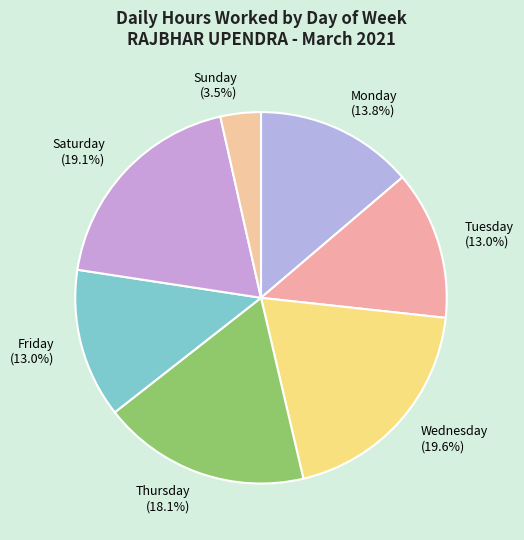

Does Saturday account for over 50% of the chart?

No